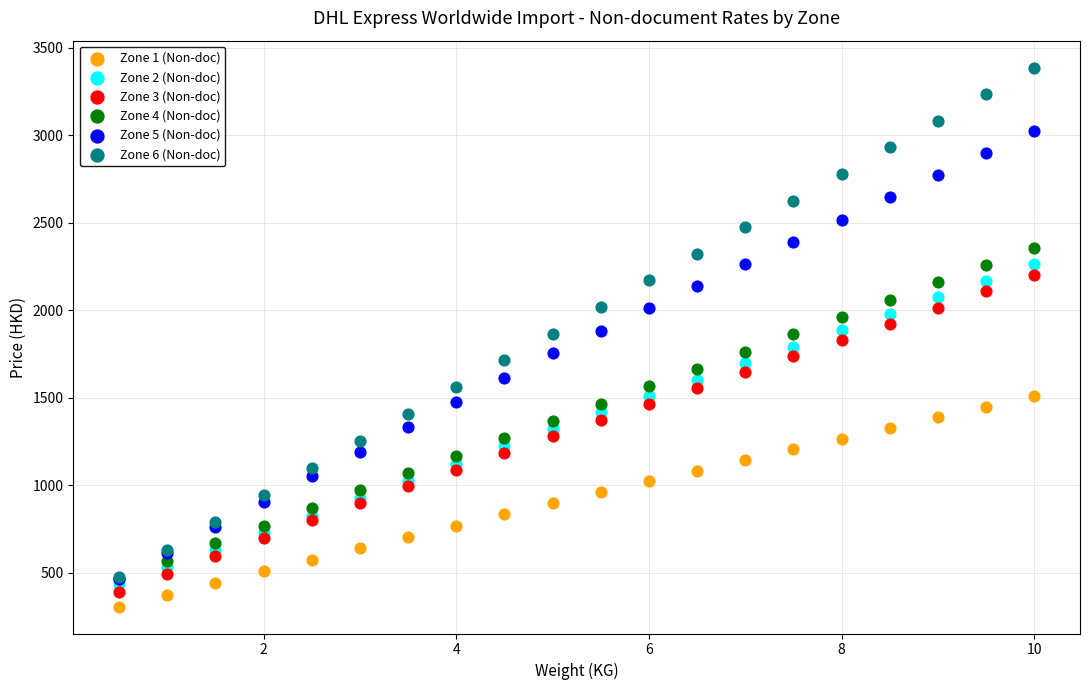

Which series contains the lowest Y value?

Zone 1 (Non-doc)